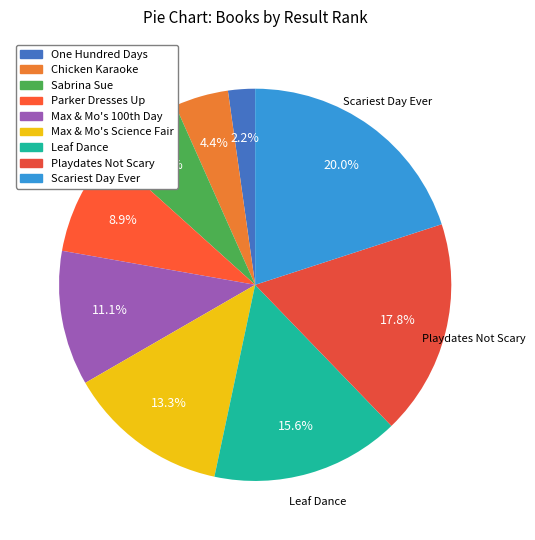

To the nearest percent, what is the difference between the largest and smallest slice percentages?

18%